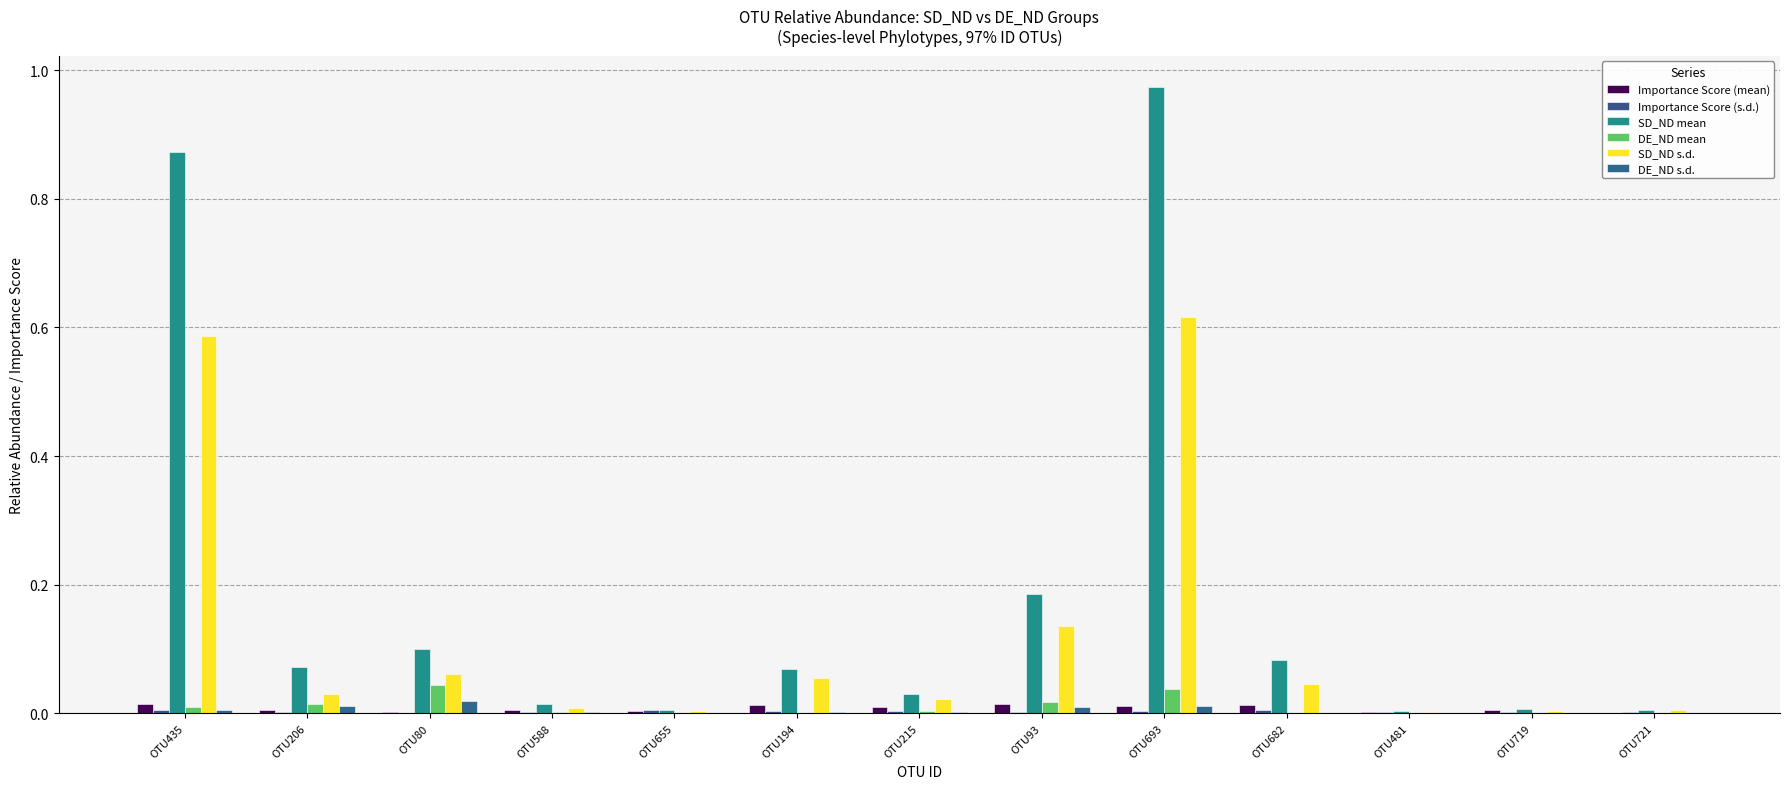

Which series has the widest spread of values?

SD_ND mean